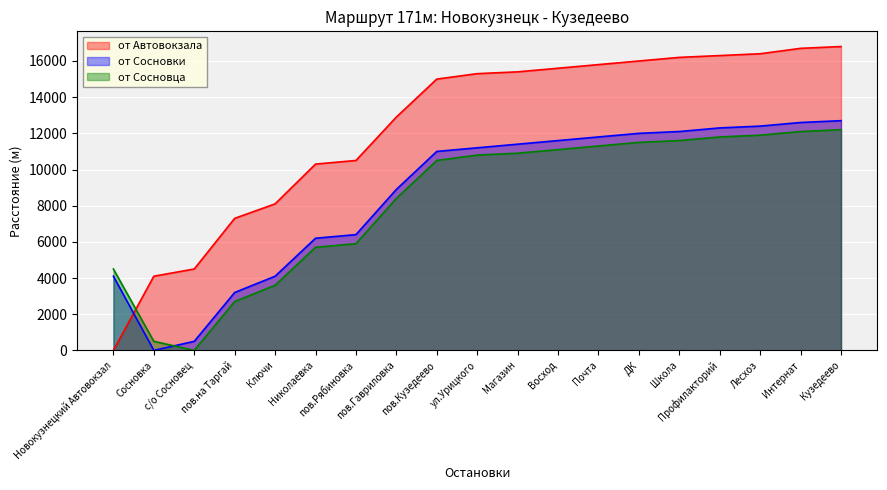

At how many categories does at least one series exceed 12356?

12